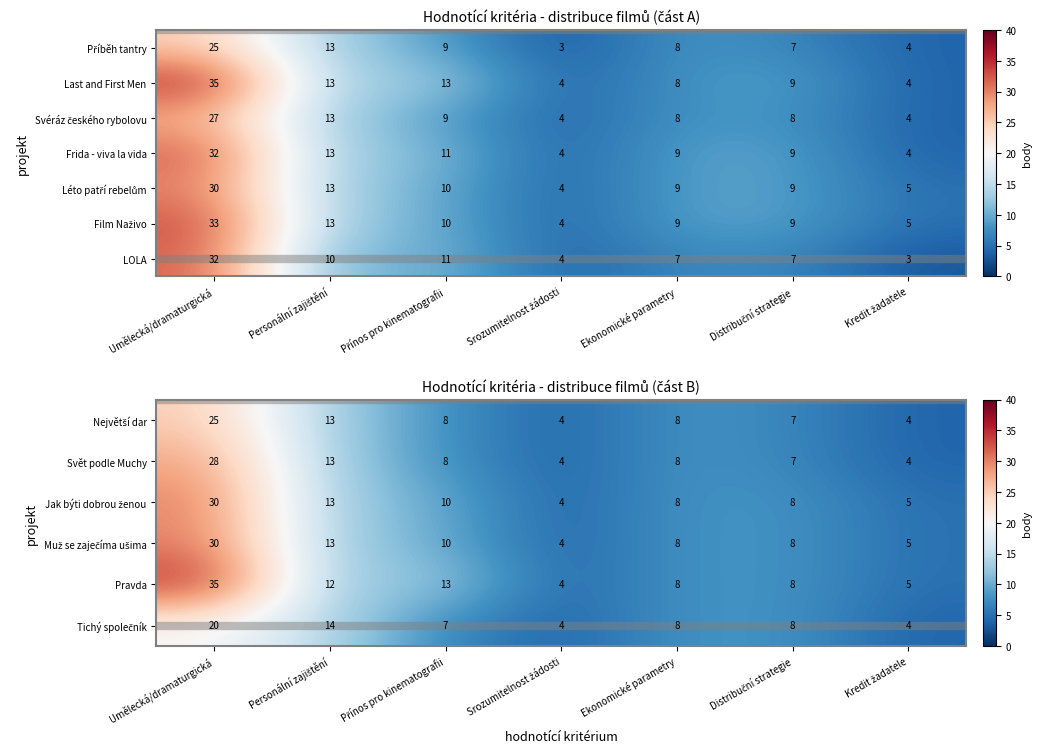

What is the difference between the second highest and second lowest values in the Svět podle Muchy series?

9